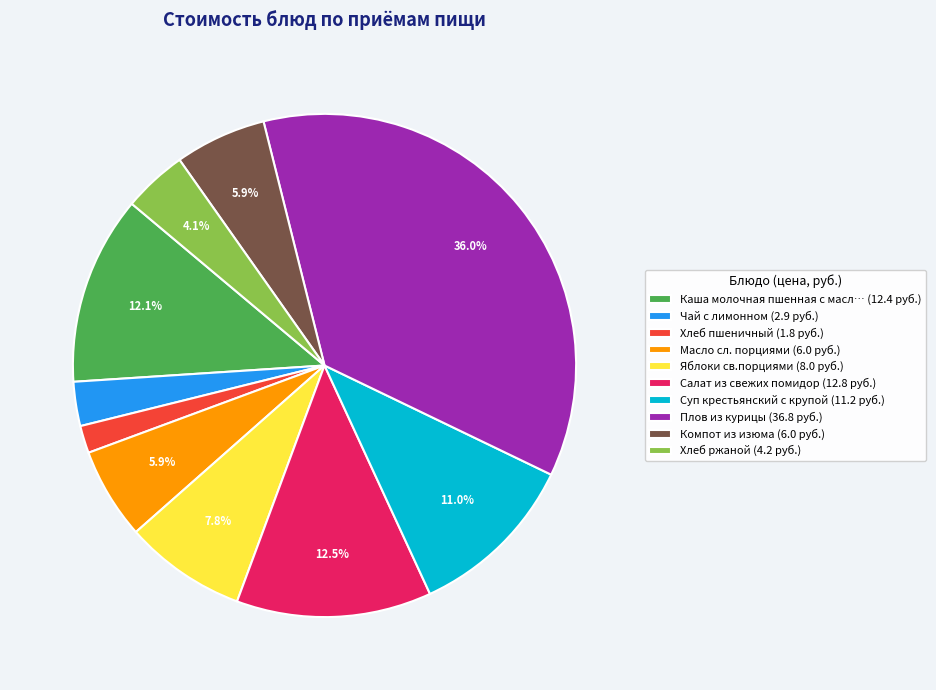

Between Салат из свежих помидор (12.8 руб.) and Хлеб пшеничный (1.8 руб.), which is larger?

Салат из свежих помидор (12.8 руб.)